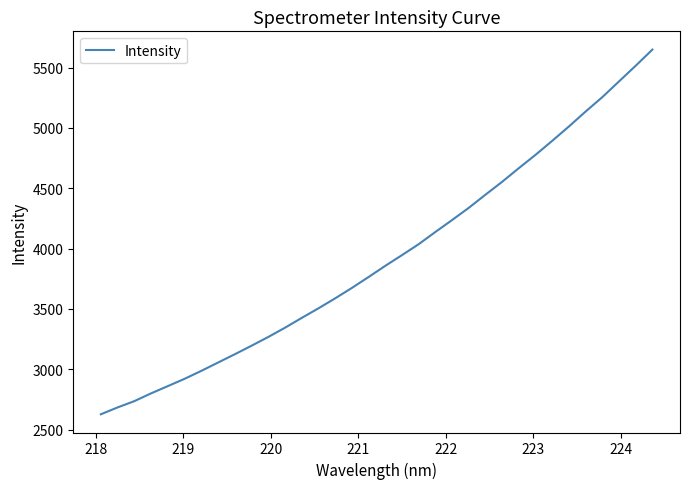

How many lines are shown in the chart?

1